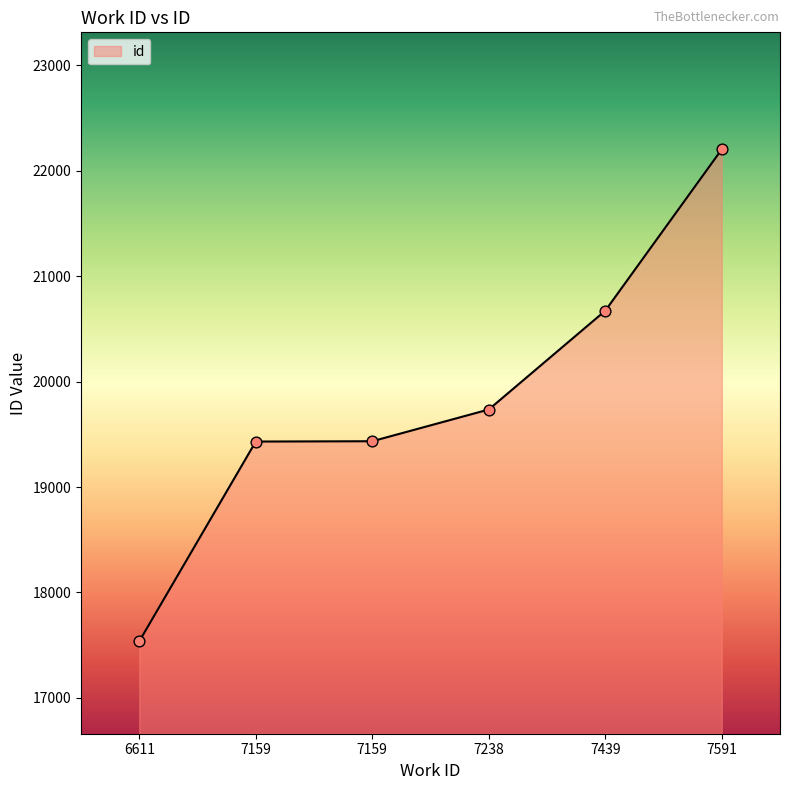

Count the number of categories in the chart.

6